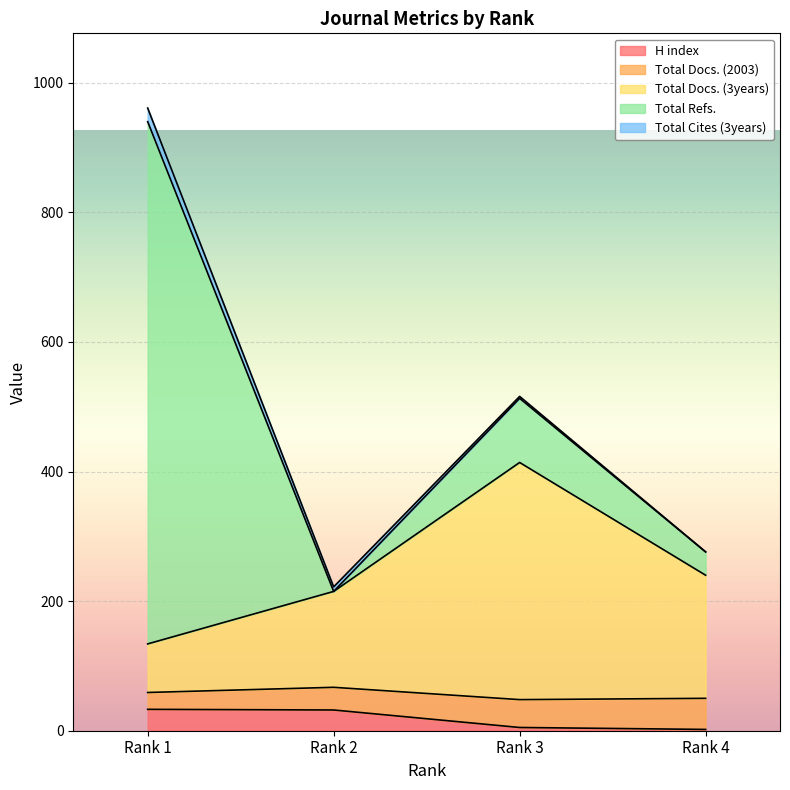

True or false: H index has more than 1 points higher than both neighbors.

False